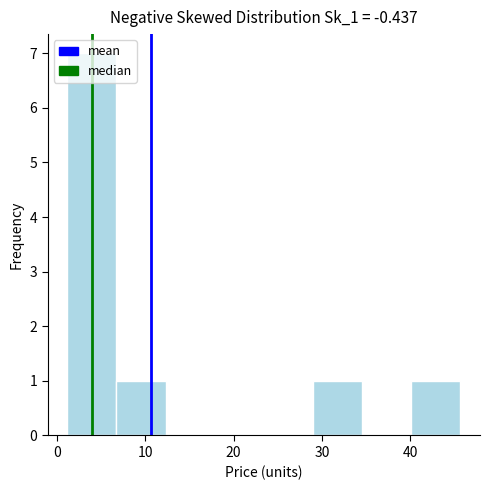

Reading left to right, list every bar in this chart as the range it spans on the x-axis followed by its height. Neither the bar edges nor the heights are printed on the chart, so give them approximately, as read against the axes.

1 to 7: 7
7 to 12: 1
12 to 18: 0
18 to 23: 0
23 to 29: 0
29 to 35: 1
35 to 40: 0
40 to 46: 1